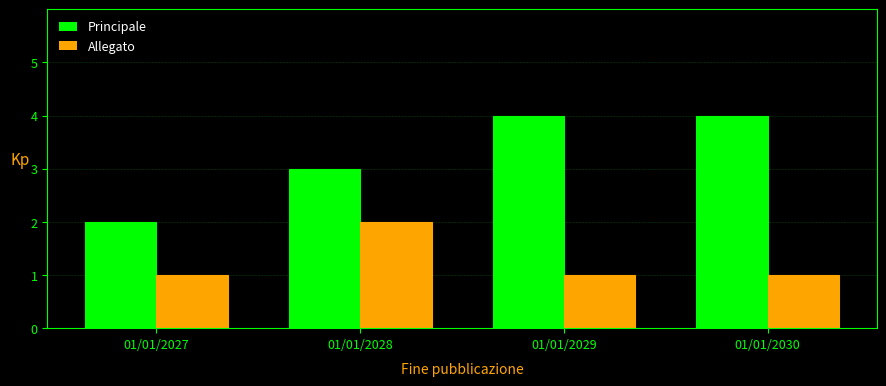

Reading left to right, what are all the values shown in this chart?

Principale: 01/01/2027=2	01/01/2028=3	01/01/2029=4	01/01/2030=4
Allegato: 01/01/2027=1	01/01/2028=2	01/01/2029=1	01/01/2030=1